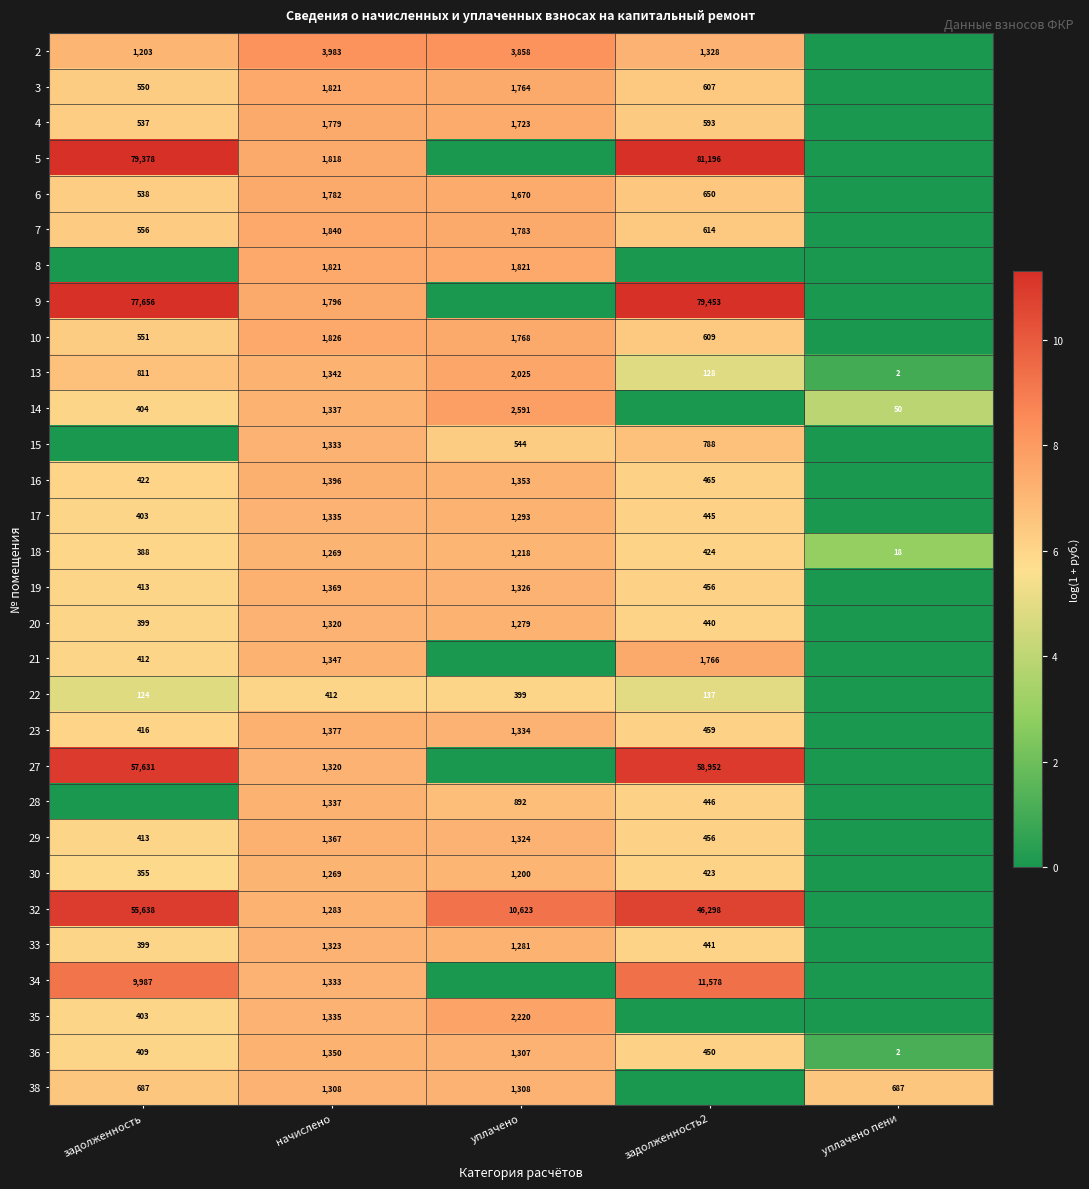

How many distinct data groups are displayed?

30